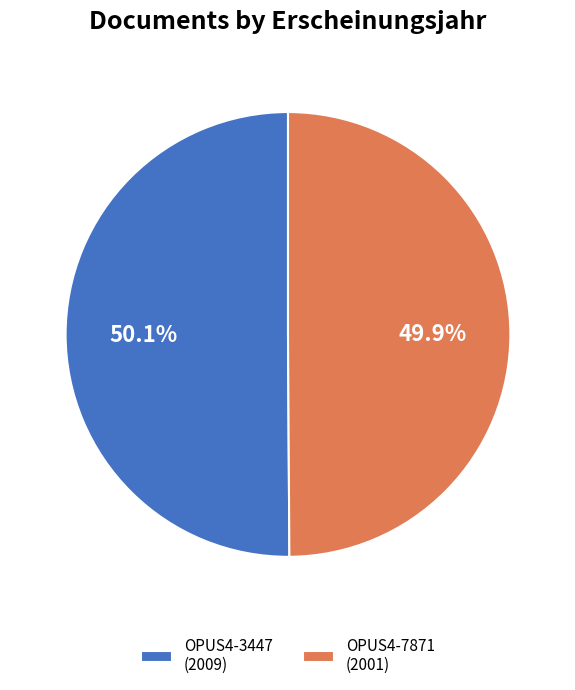

What is the total percentage of OPUS4-7871 and OPUS4-3447?

100.0%